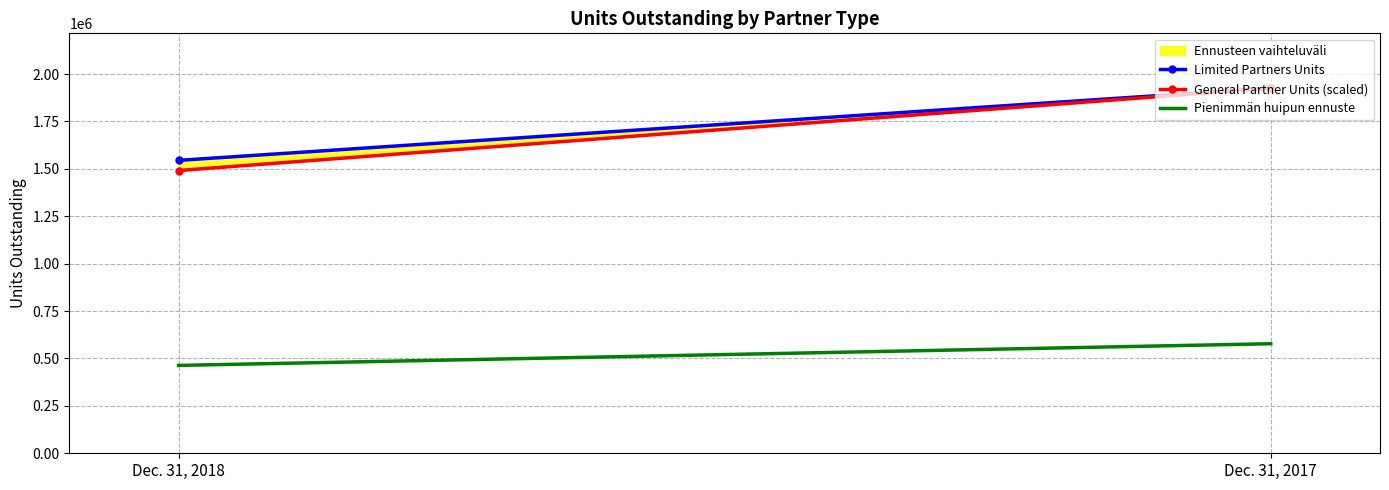

What is the spread (max minus min) of values at Dec. 31, 2017?

1348046.5